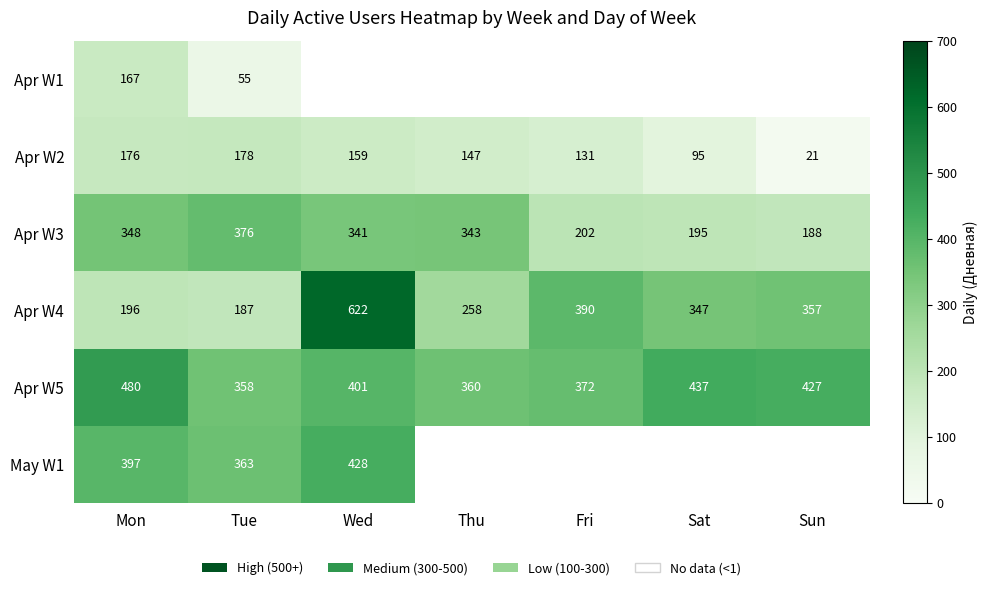

List the labels in order of Apr W4 value, smallest first.

Tue, Mon, Thu, Sat, Sun, Fri, Wed